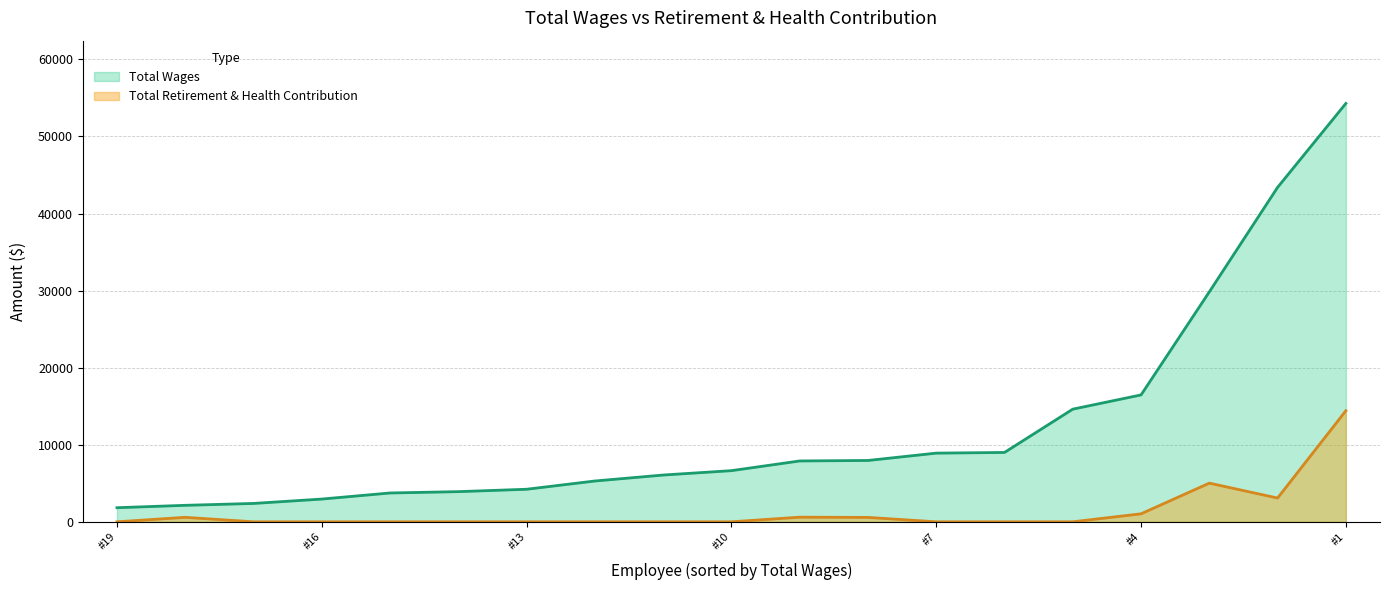

What are all the series names shown in the legend?

Total Wages, Total Retirement & Health Contribution